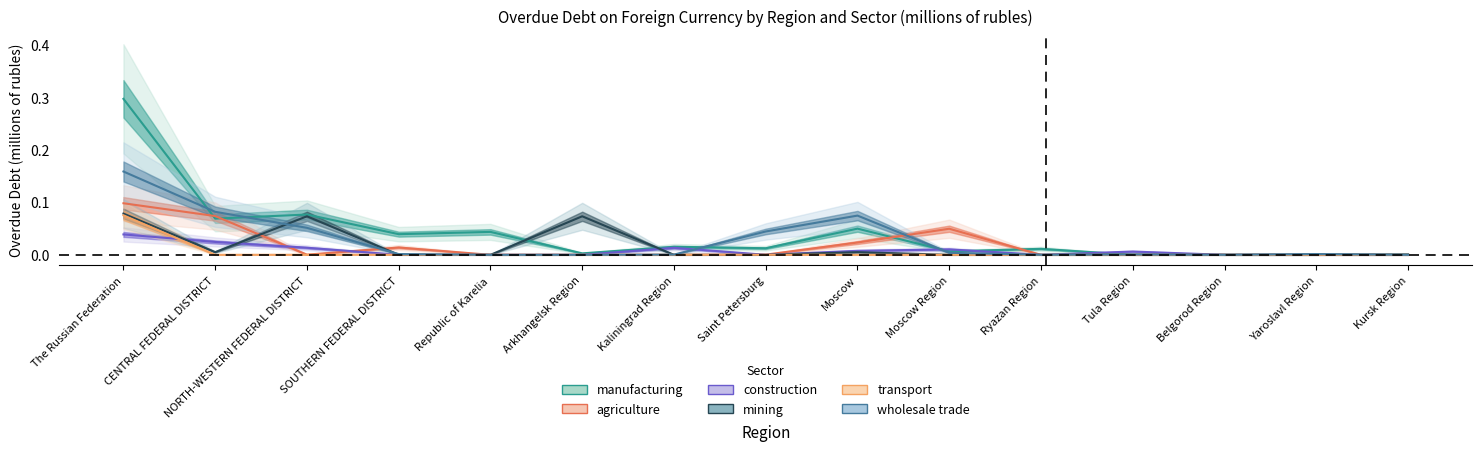

The construction series shows 0.0 at SOUTHERN FEDERAL DISTRICT. True or false?

False